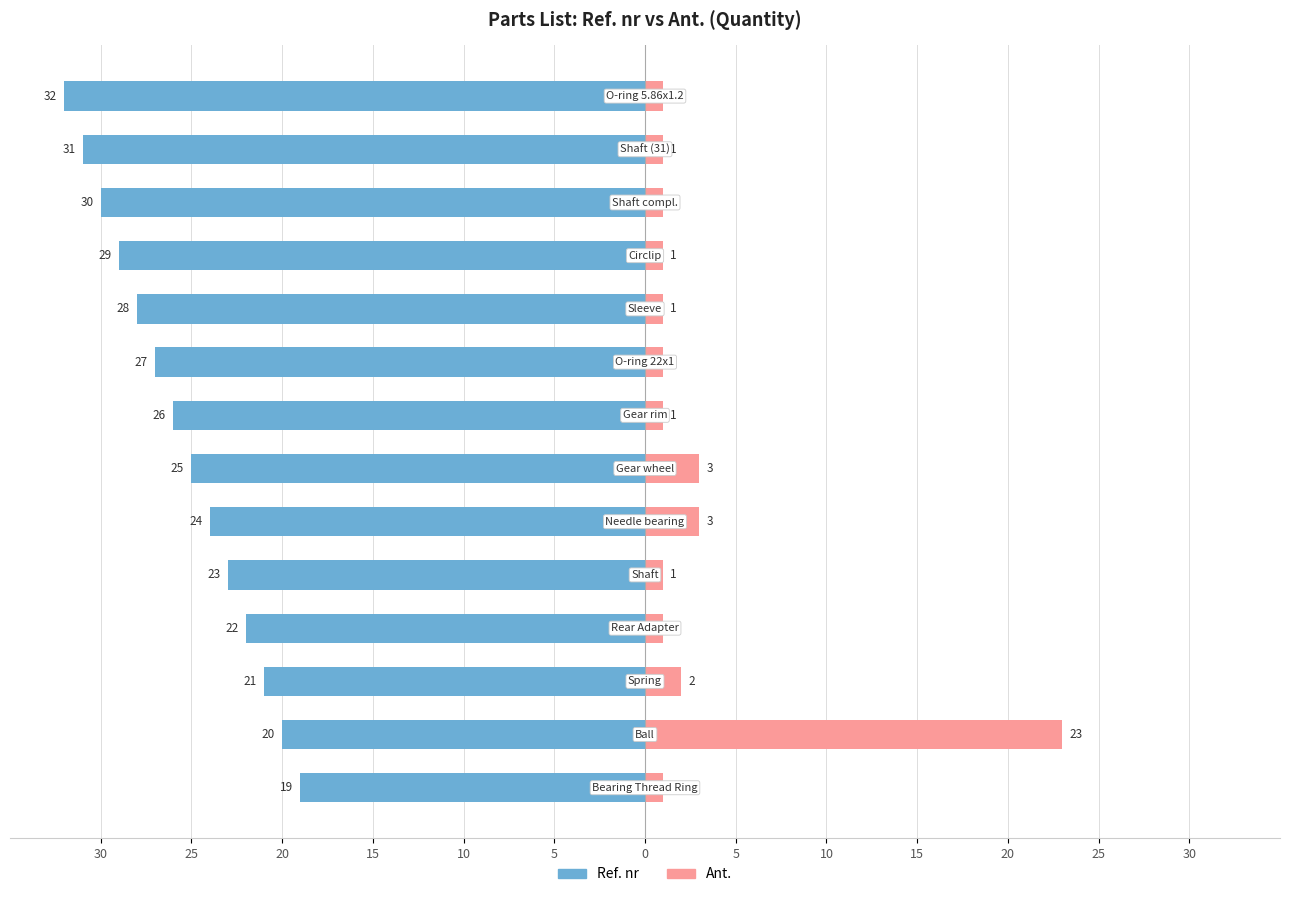

True or false: Ref. nr has a value of -25 at 0.

True